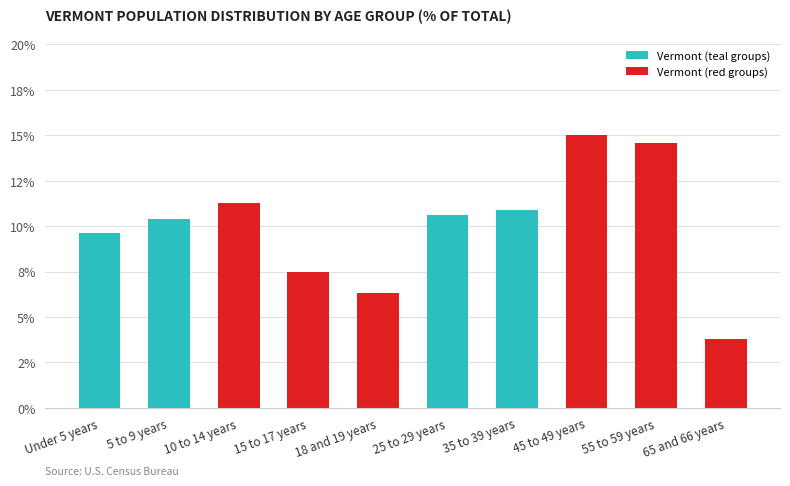

Does the chart contain any negative values?

No